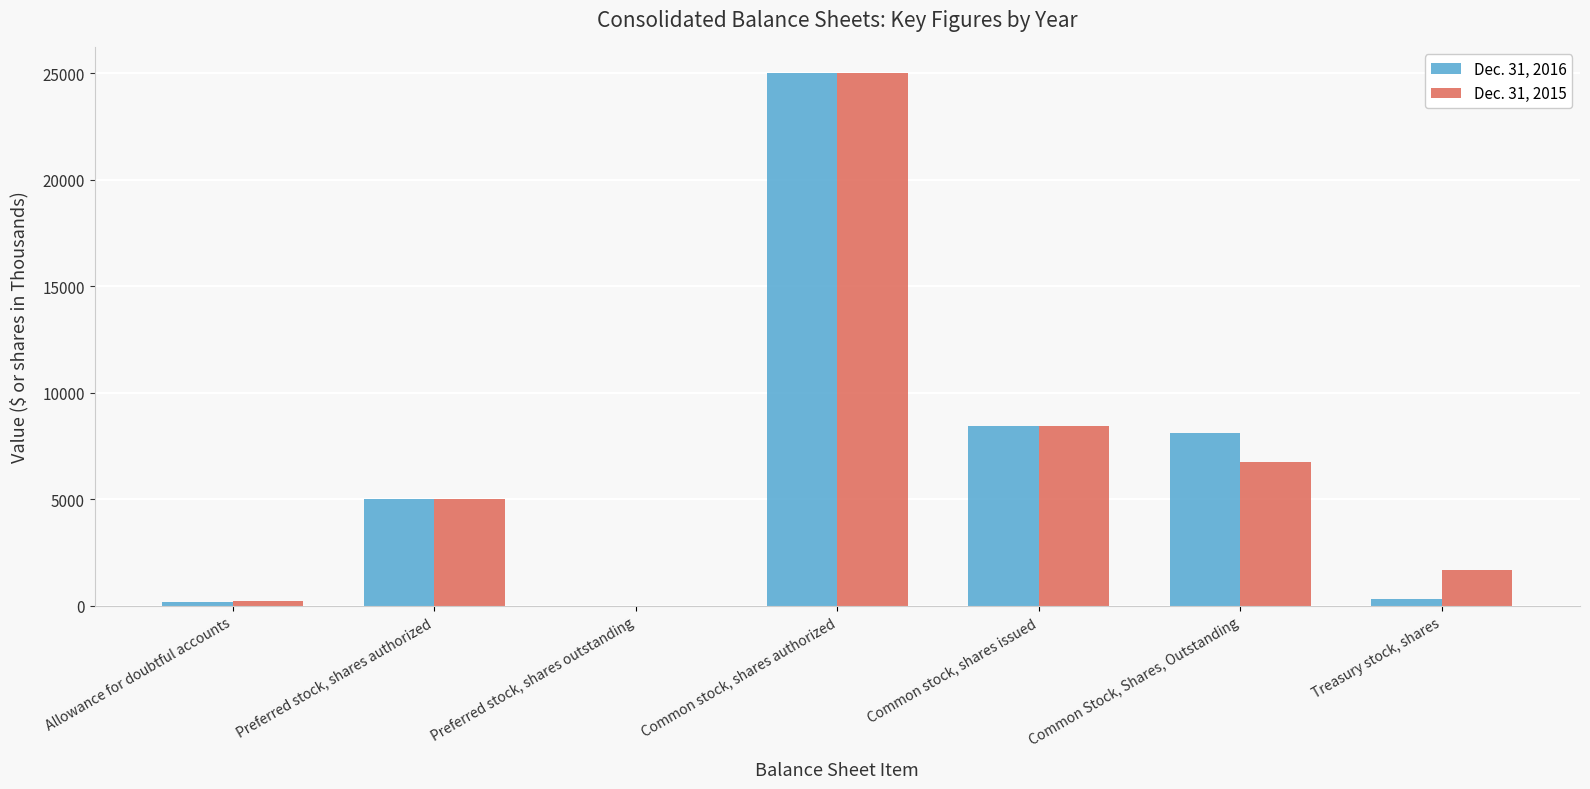

What is the maximum value shown in the chart?

25000